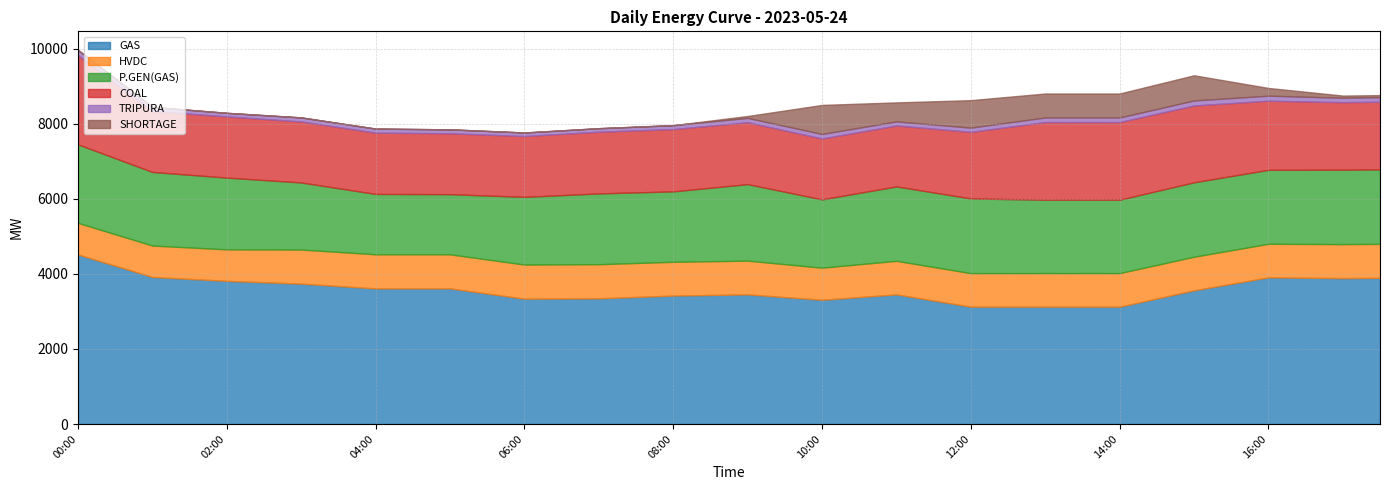

Rank the series by their maximum value, from highest to lowest.

GAS, COAL, P.GEN(GAS), HVDC, SHORTAGE, TRIPURA